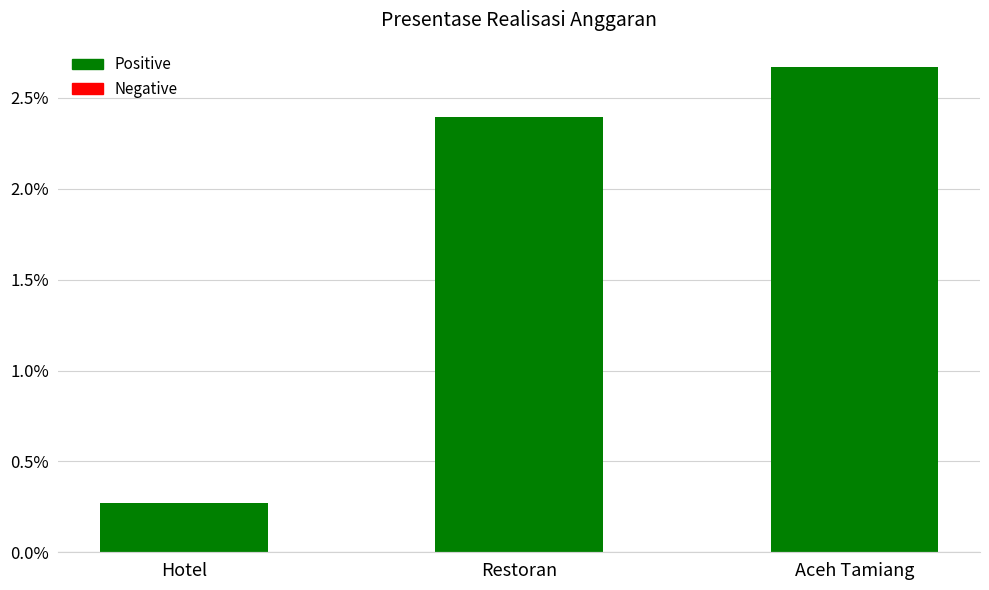

What is the maximum value shown in the chart?

2.7